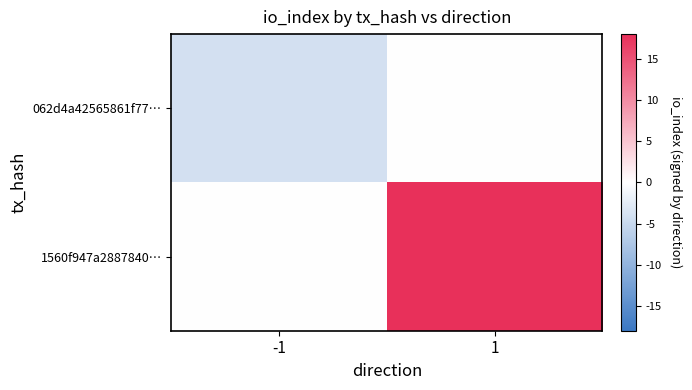

What is the maximum value shown in the chart?

18